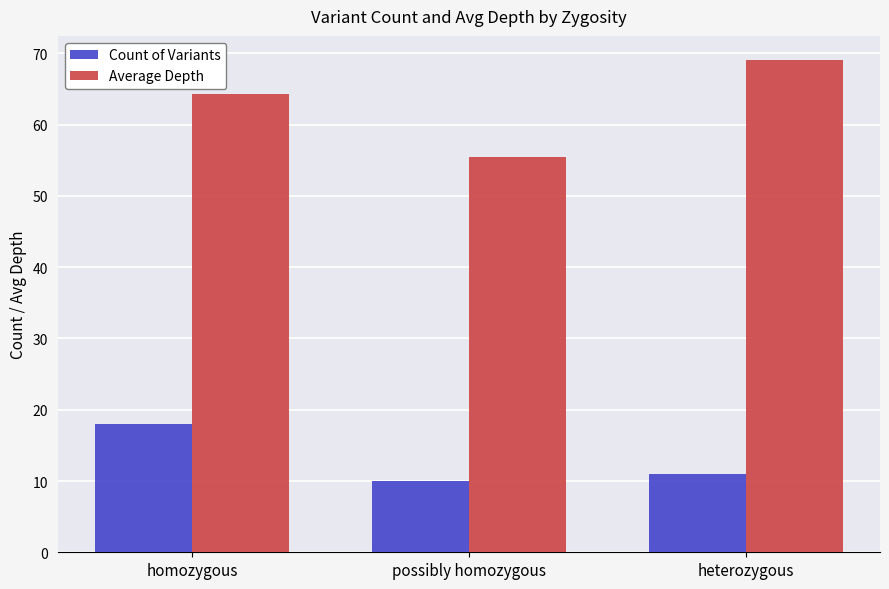

What is the average value of the Average Depth series?

62.9